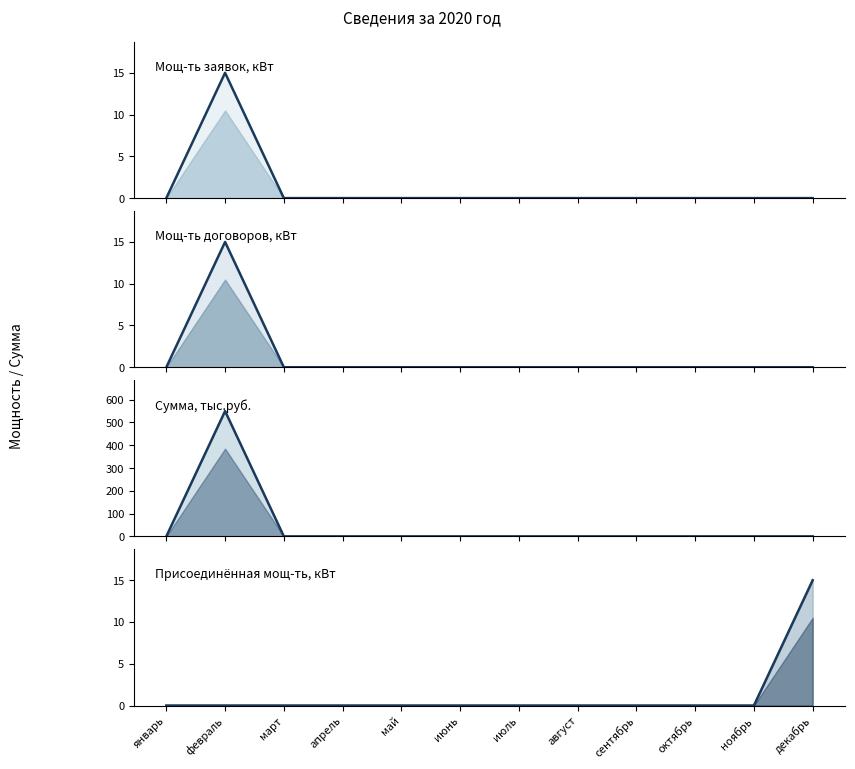

What are all the series names shown in the legend?

Мощ-ть заявок, кВт (line), Мощ-ть договоров, кВт (line), Сумма, тыс.руб. (line), Присоединённая мощ-ть, кВт (line)